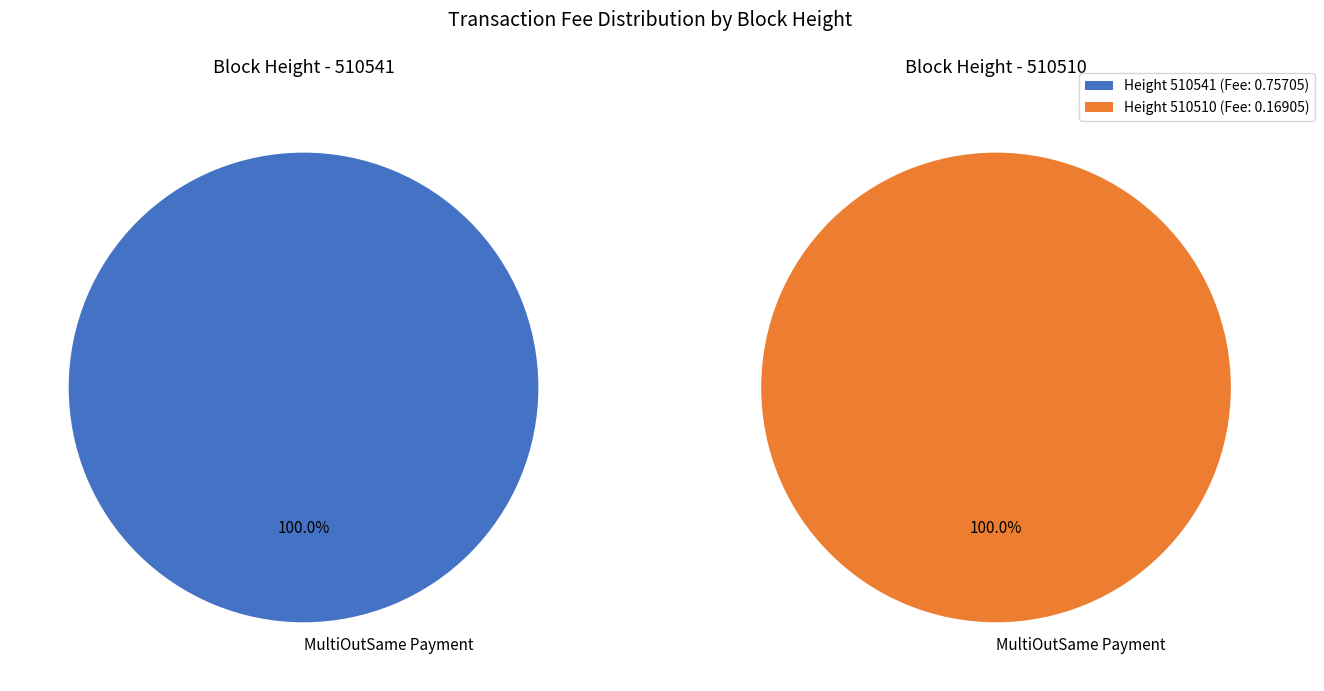

True or false: 510510 accounts for 18% of the total.

True